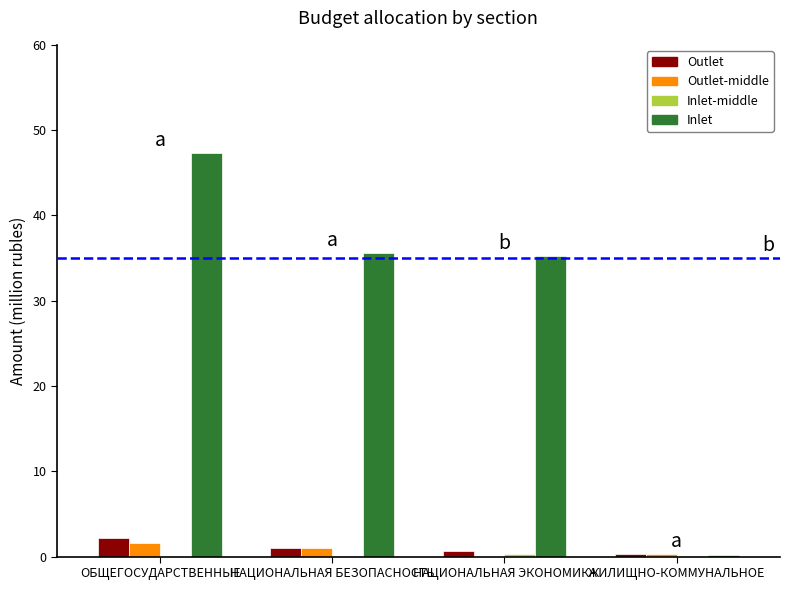

Which series has the largest total across all categories?

Inlet